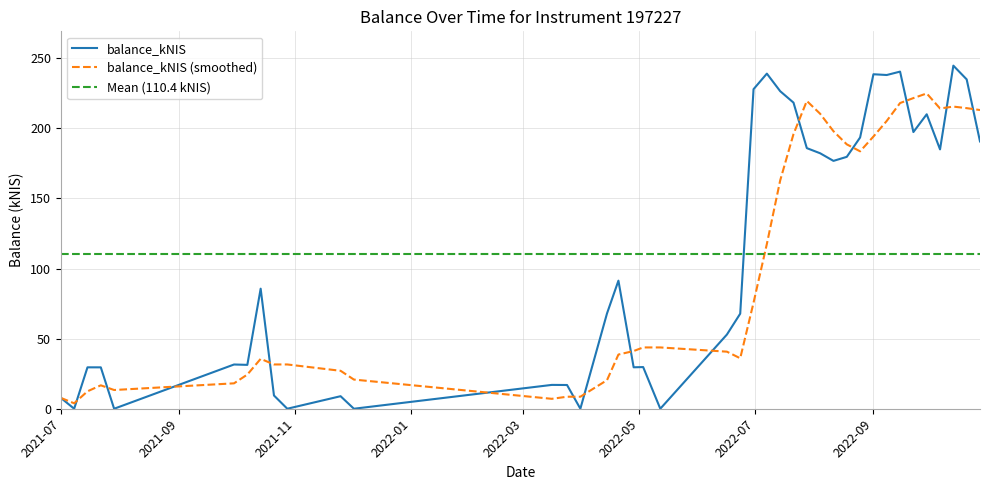

What is the change in value from 2021-10-14 to 2022-06-16?

-32.7